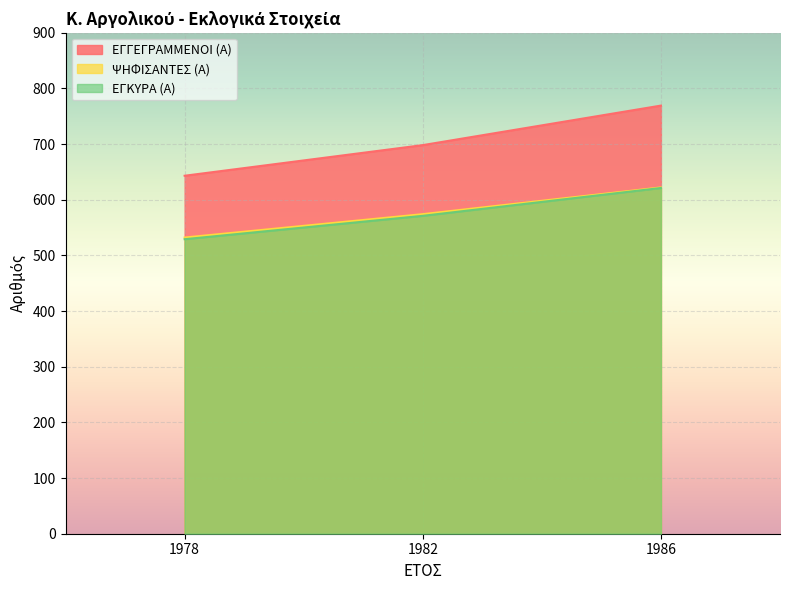

What is the highest value of the ΨΗΦΙΣΑΝΤΕΣ (Α) series?

622